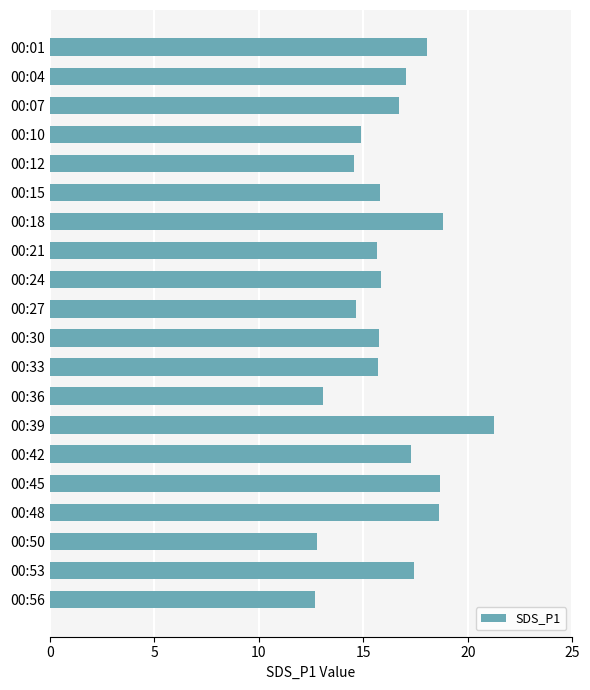

True or false: the data shows 21.7 at 00:33.

False